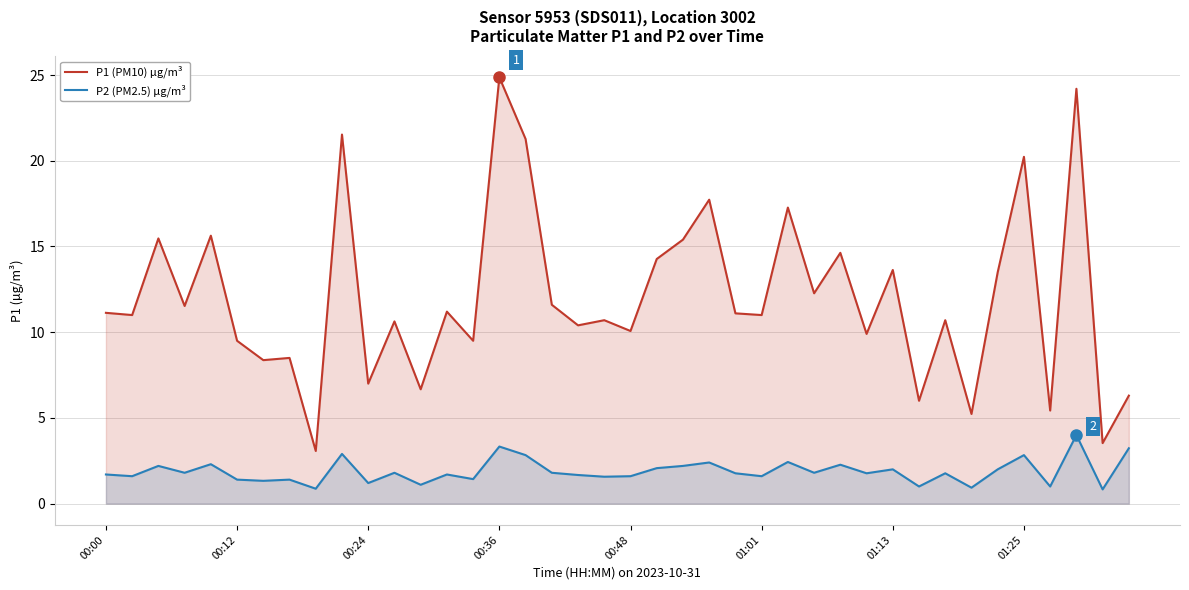

True or false: P2 (PM2.5) µg/m³ and P1 (PM10) µg/m³ cross at least once.

False